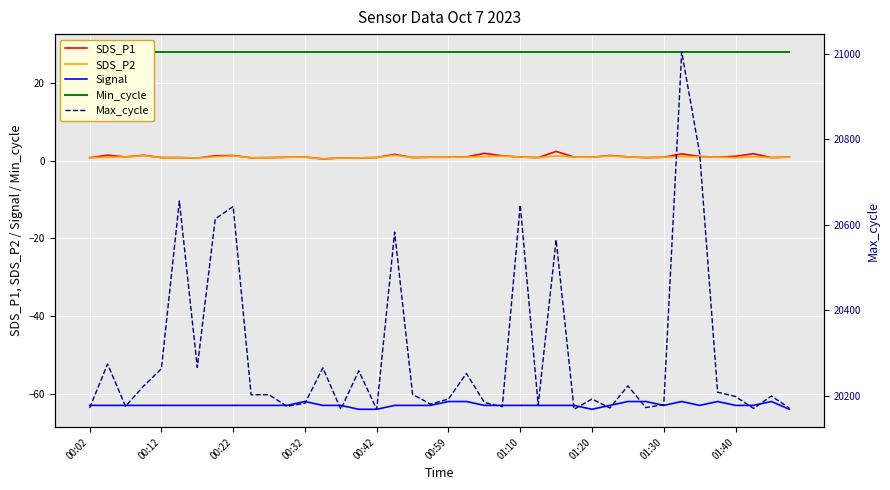

What are all the series names shown in the legend?

SDS_P1, SDS_P2, Signal, Min_cycle, Max_cycle